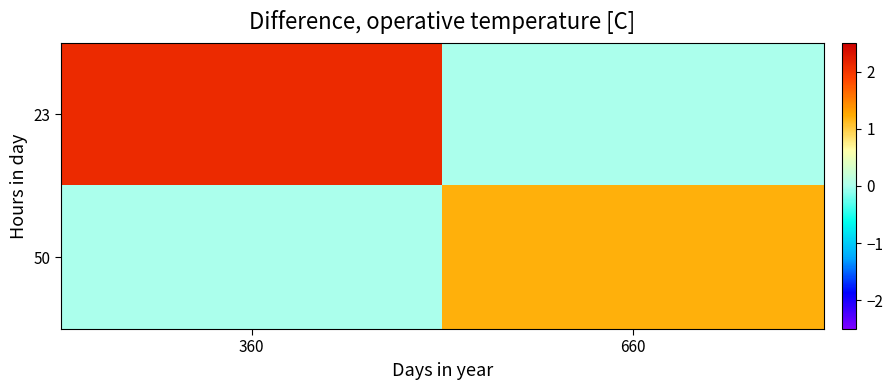

Which series changed the most between 360 and 660?

23